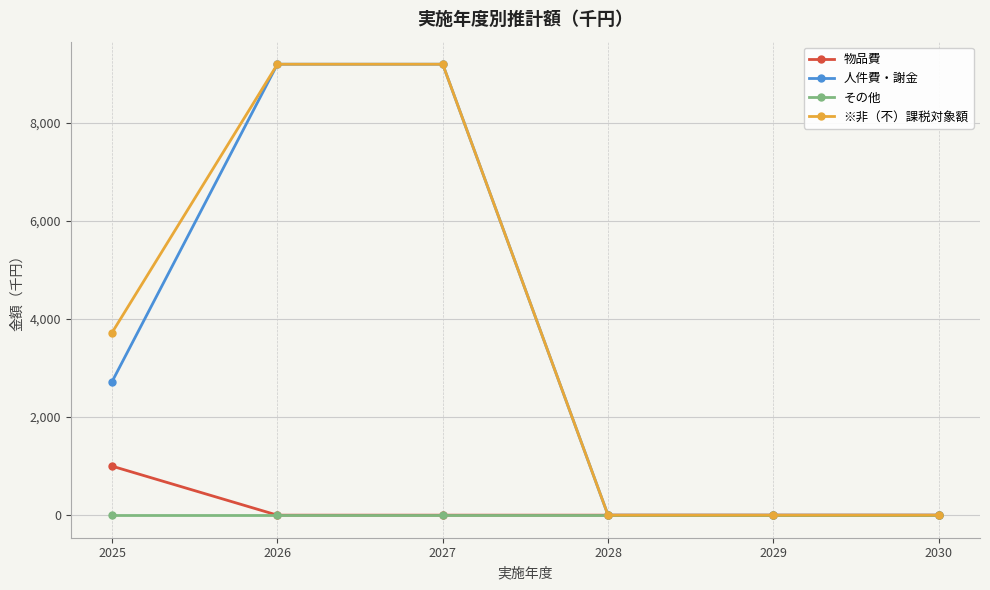

What is the value of the ※非（不）課税対象額 point at the 3rd from the left?

9200